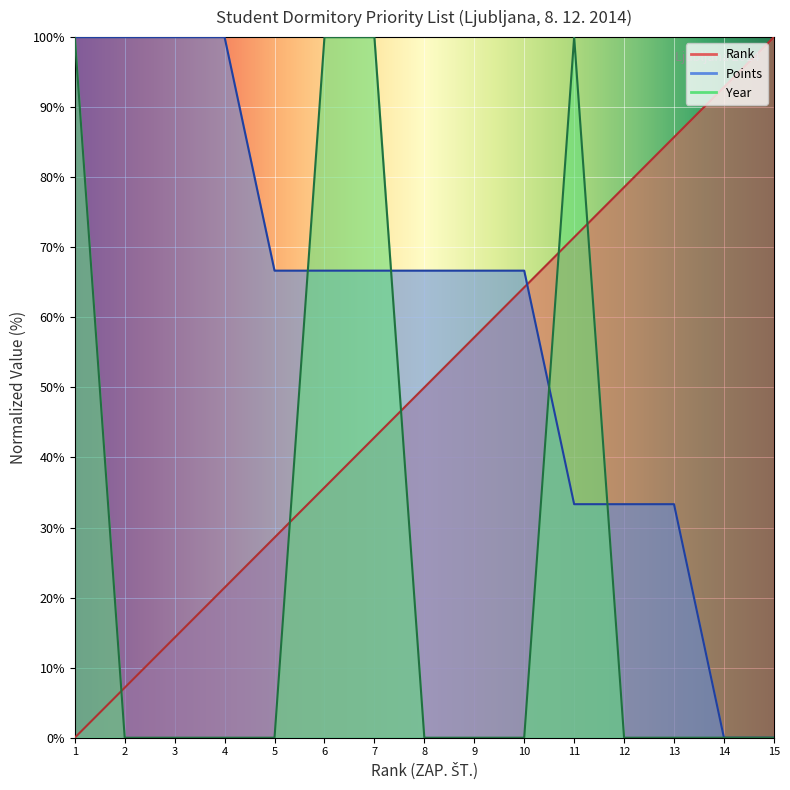

What is the value of the Rank point at the 8th from the left?

50.0